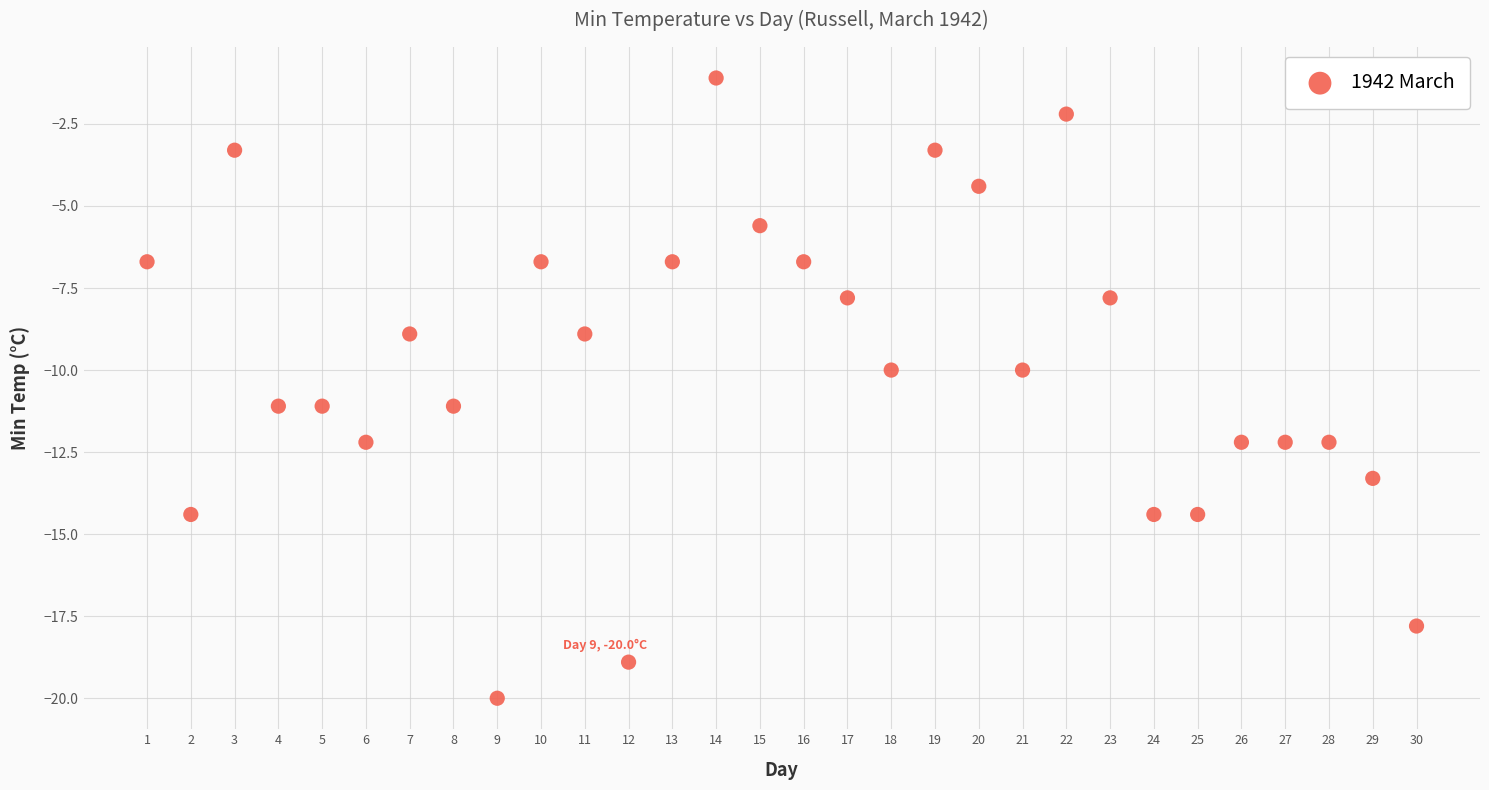

What is the range of X values (max minus min)?

29.0